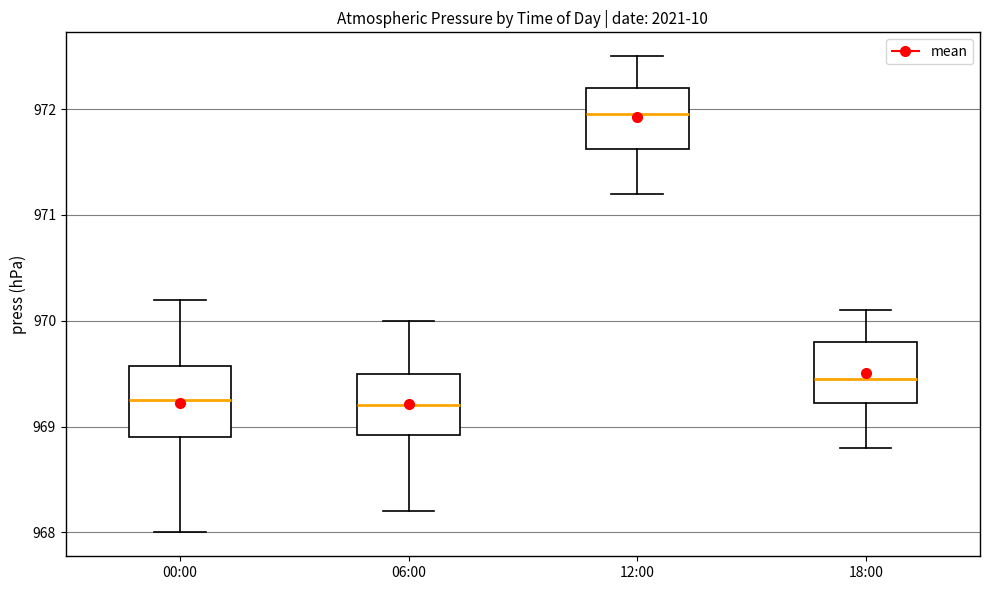

Which box is the tallest, from its lower edge to its upper edge?

00:00